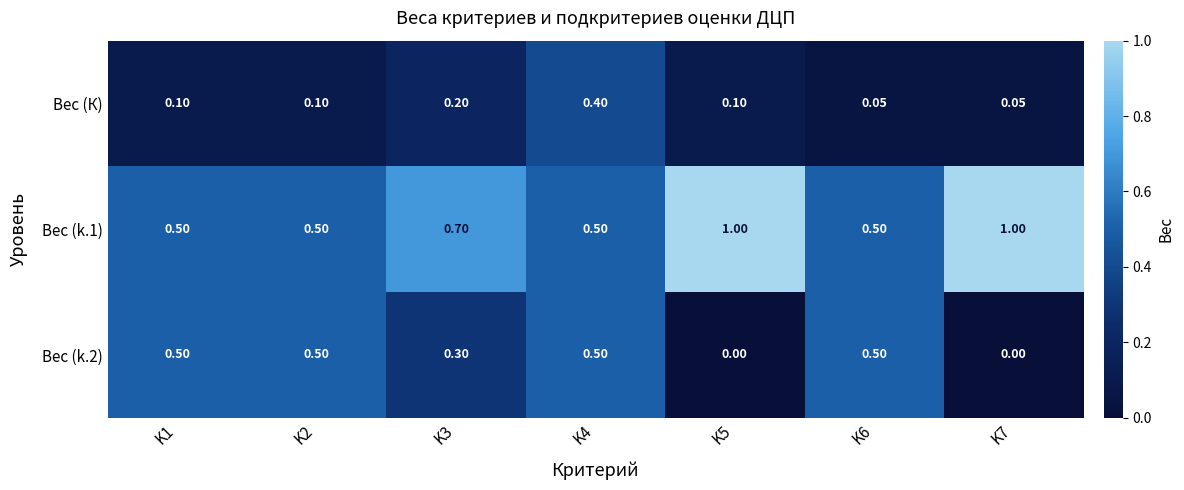

Count the number of categories in the chart.

7